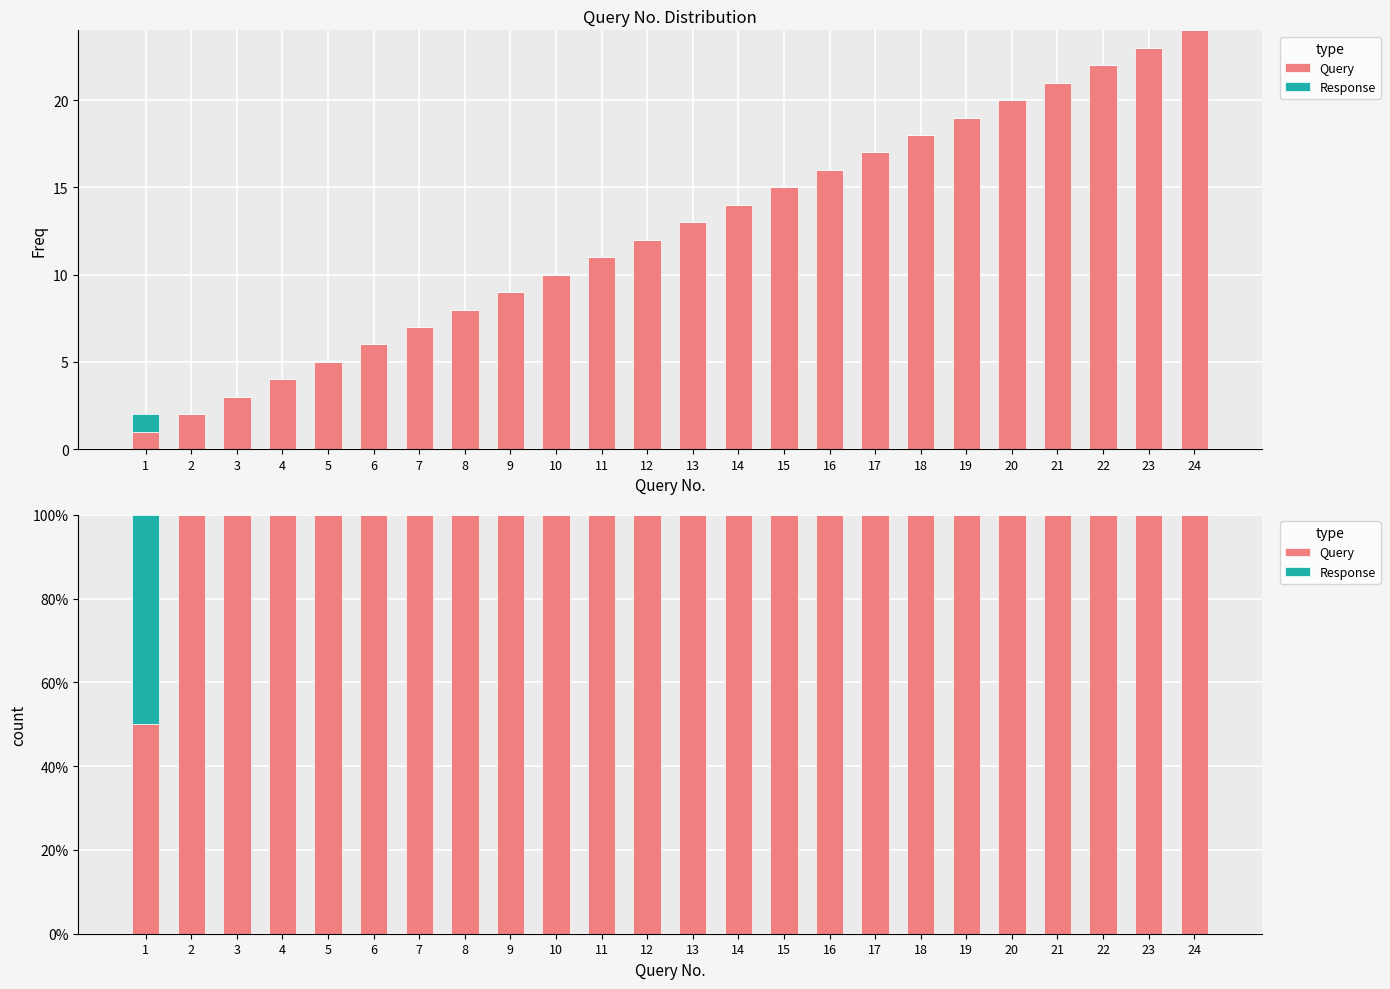

Between 7 and 13, which is larger?

7